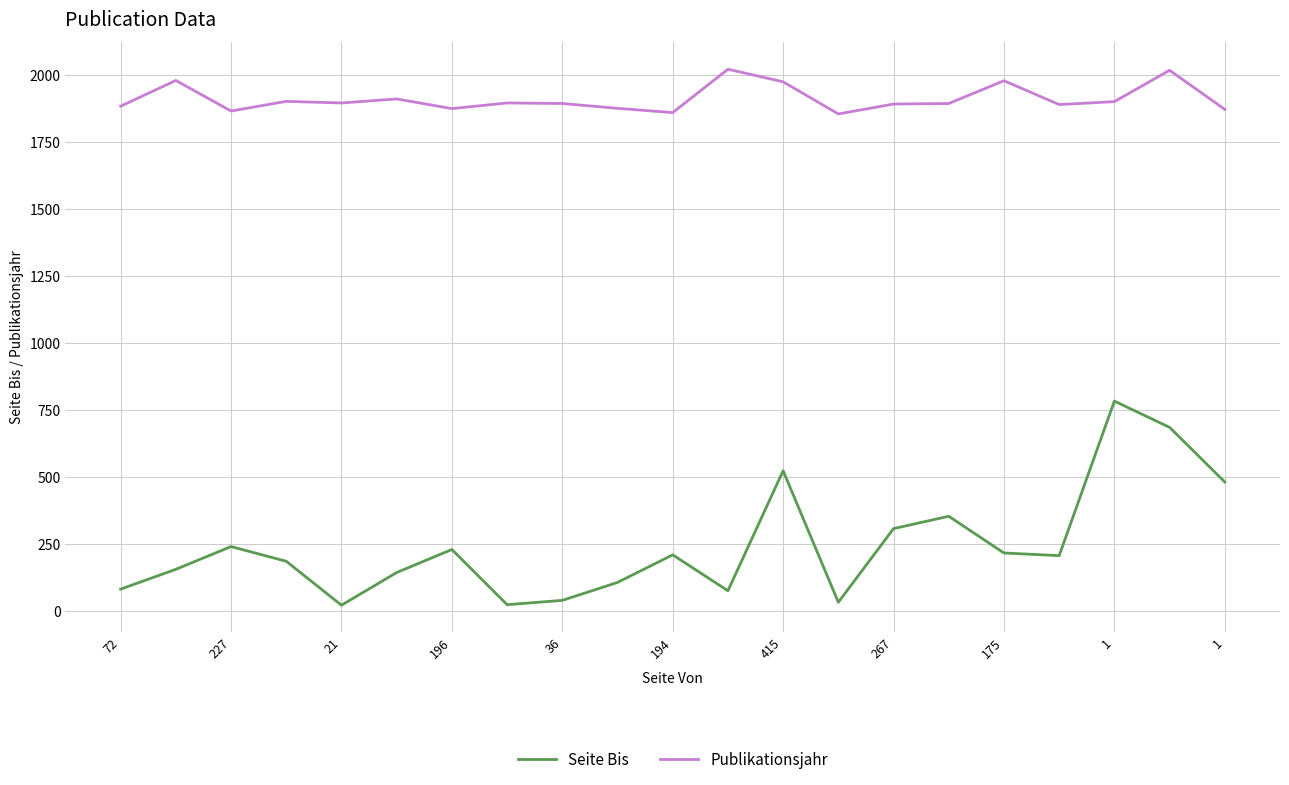

Which series has the widest spread of values?

Seite Bis